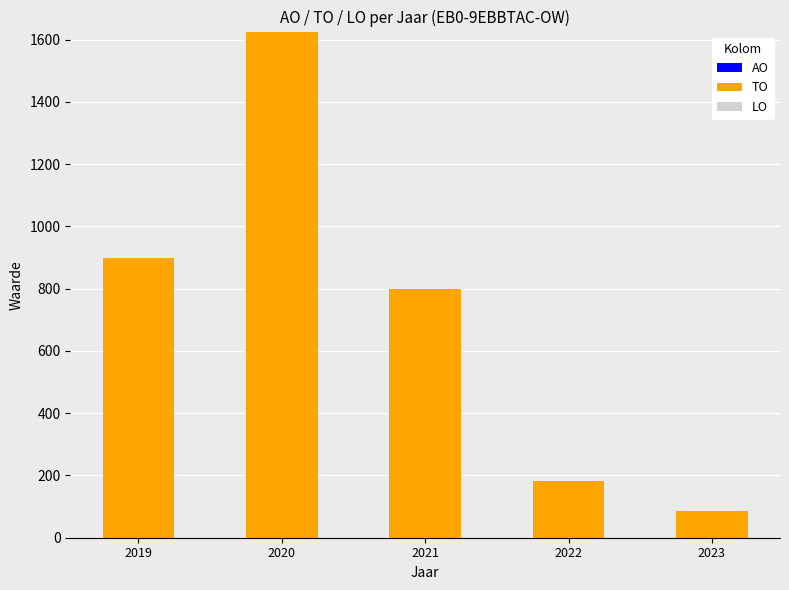

Does the chart contain any negative values?

No